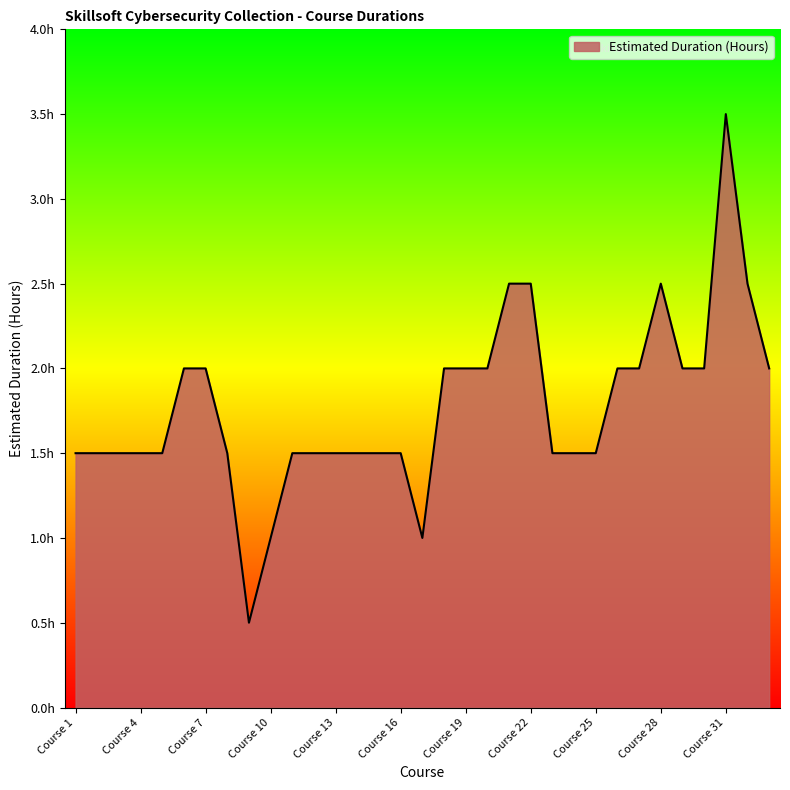

Is this an area chart (filled region under the line)?

Yes